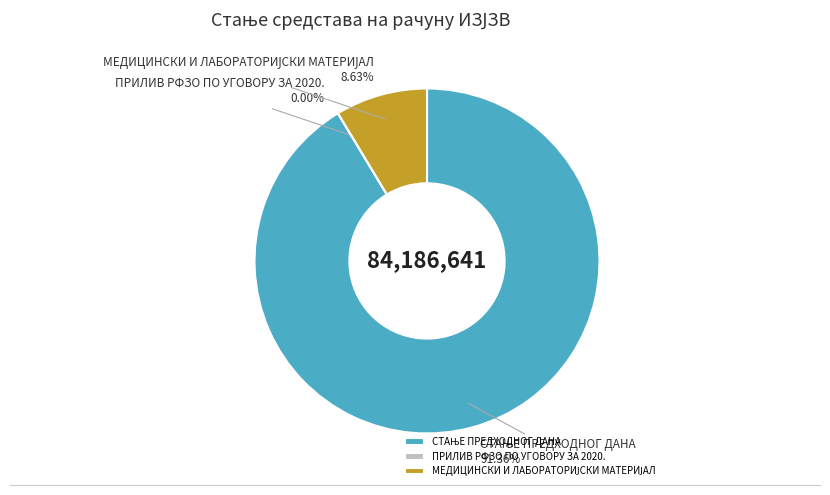

Is there any slice that represents more than half of the pie?

Yes